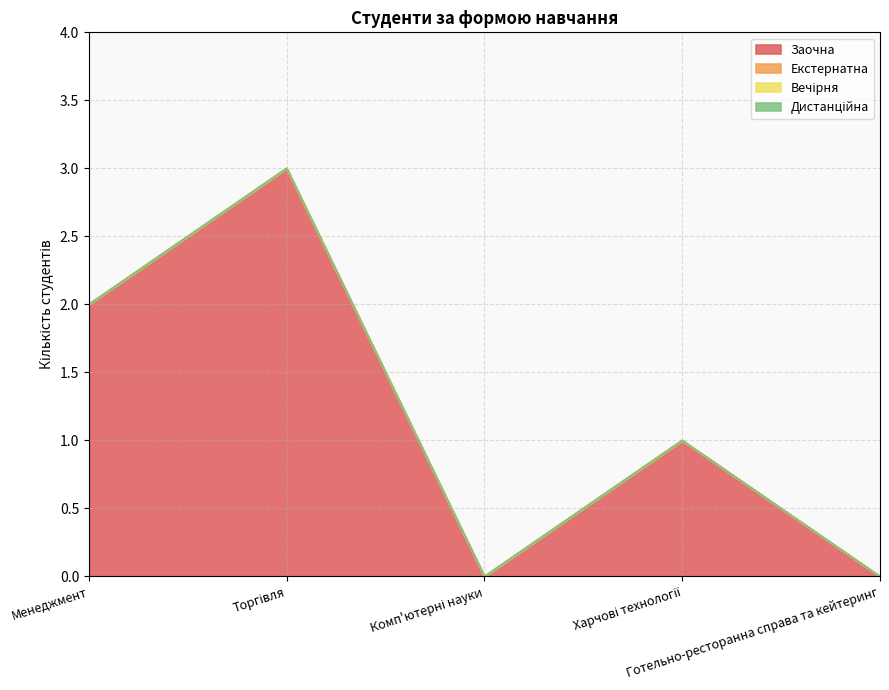

Reading right to left, transcribe all the data shown in this chart.

Заочна: 0	1	0	3	2
Екстернатна: 0	0	0	0	0
Вечірня: 0	0	0	0	0
Дистанційна: 0	0	0	0	0